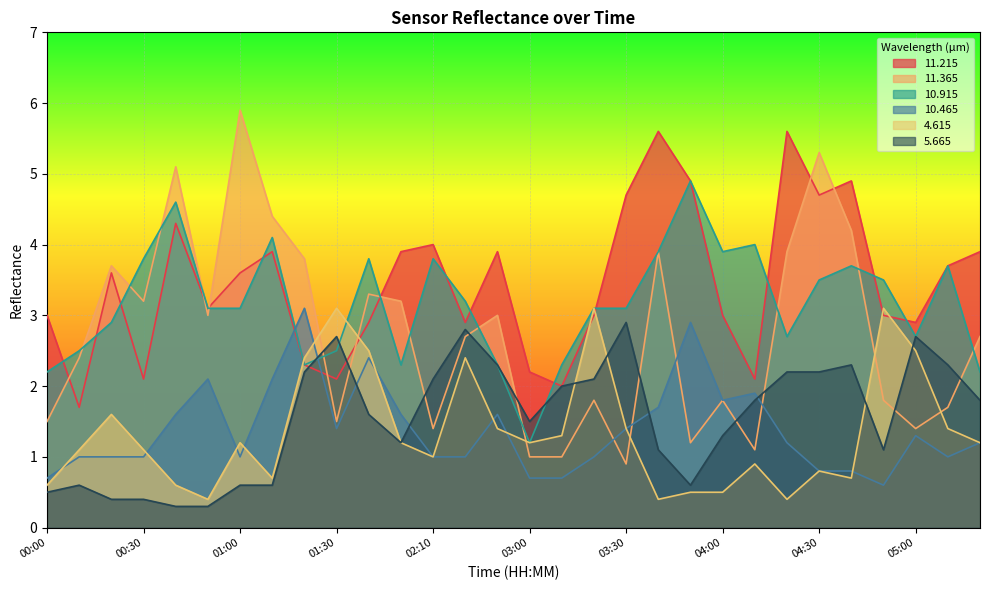

Does the chart display data point markers on the line(s)?

No